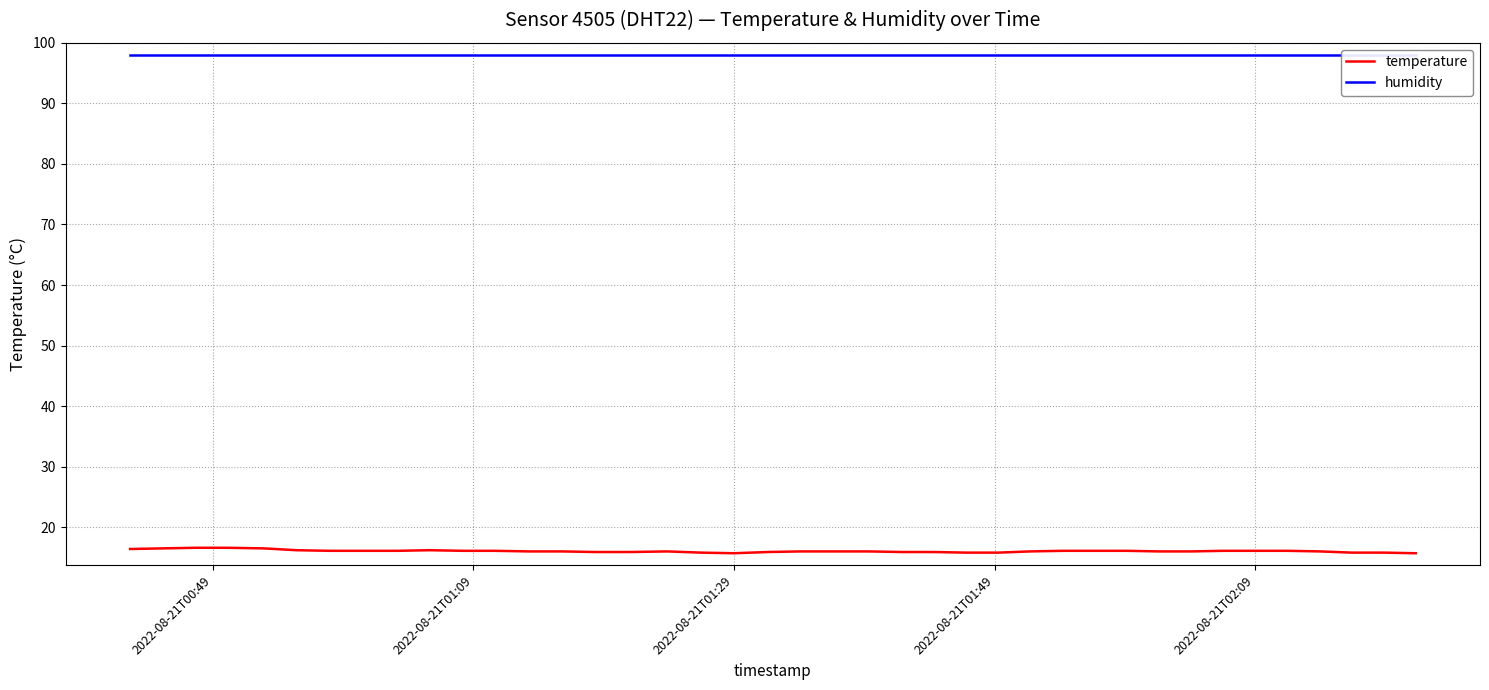

What is the average value of the humidity series?

98.0